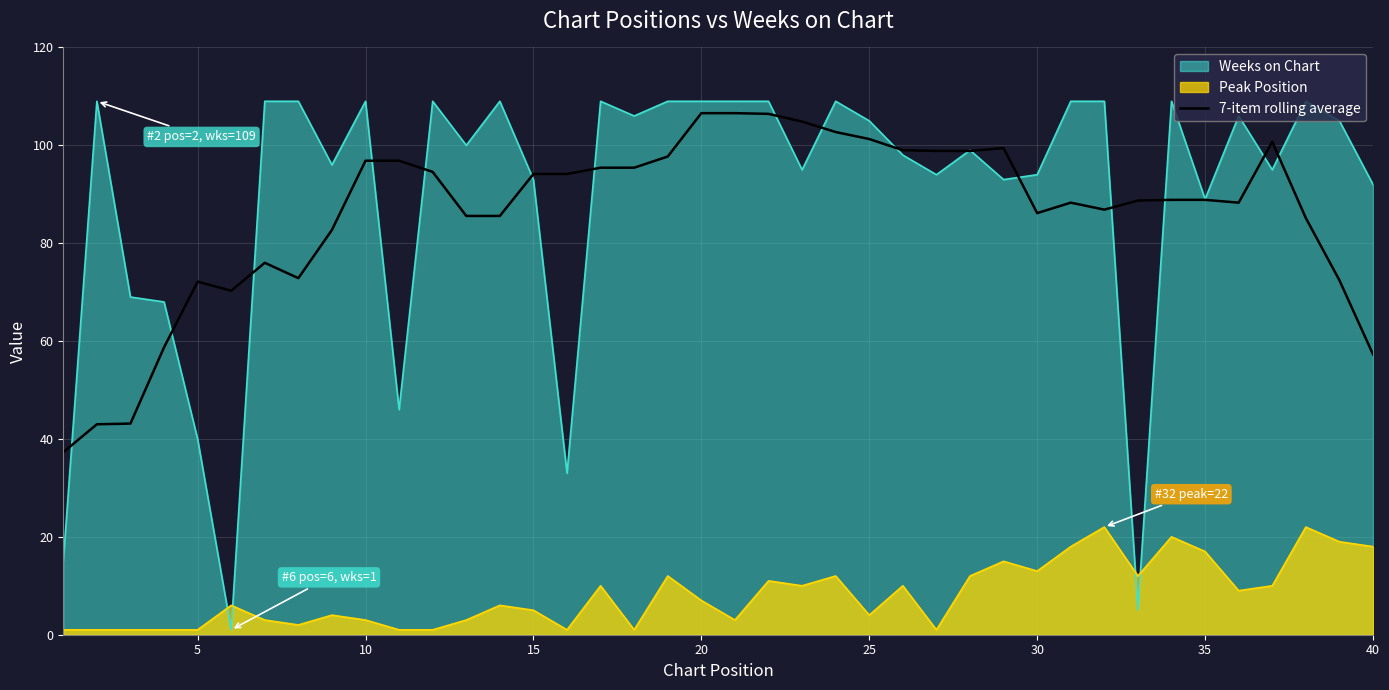

Which series has the largest range (max minus min)?

Weeks on Chart